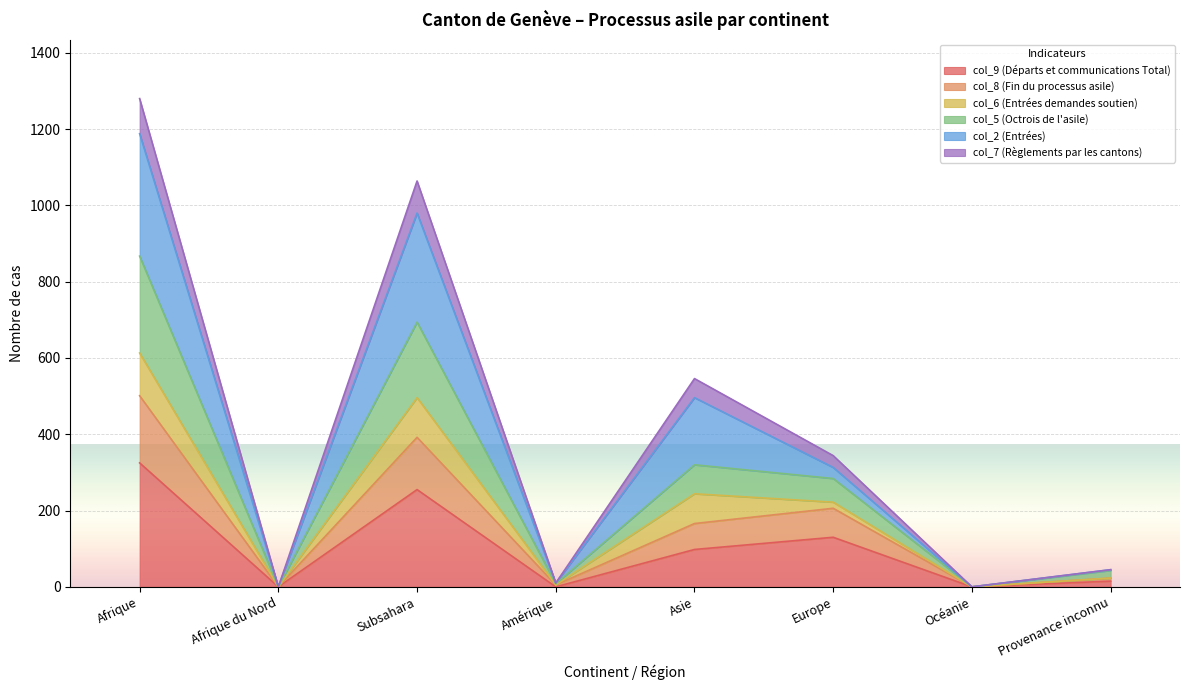

The value of col_9 (Départs et communications Total) at Amérique is 171. True or false?

False